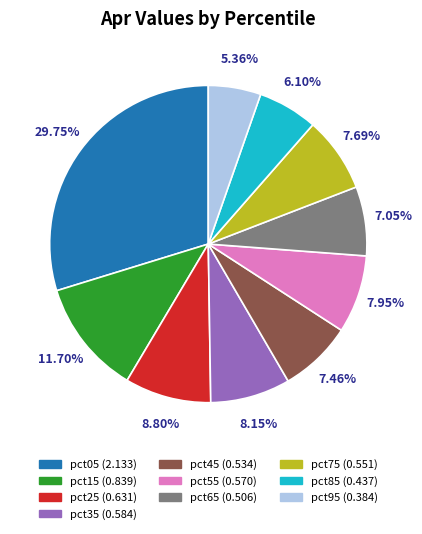

Is the sum of pct85 and pct65 greater than half?

No